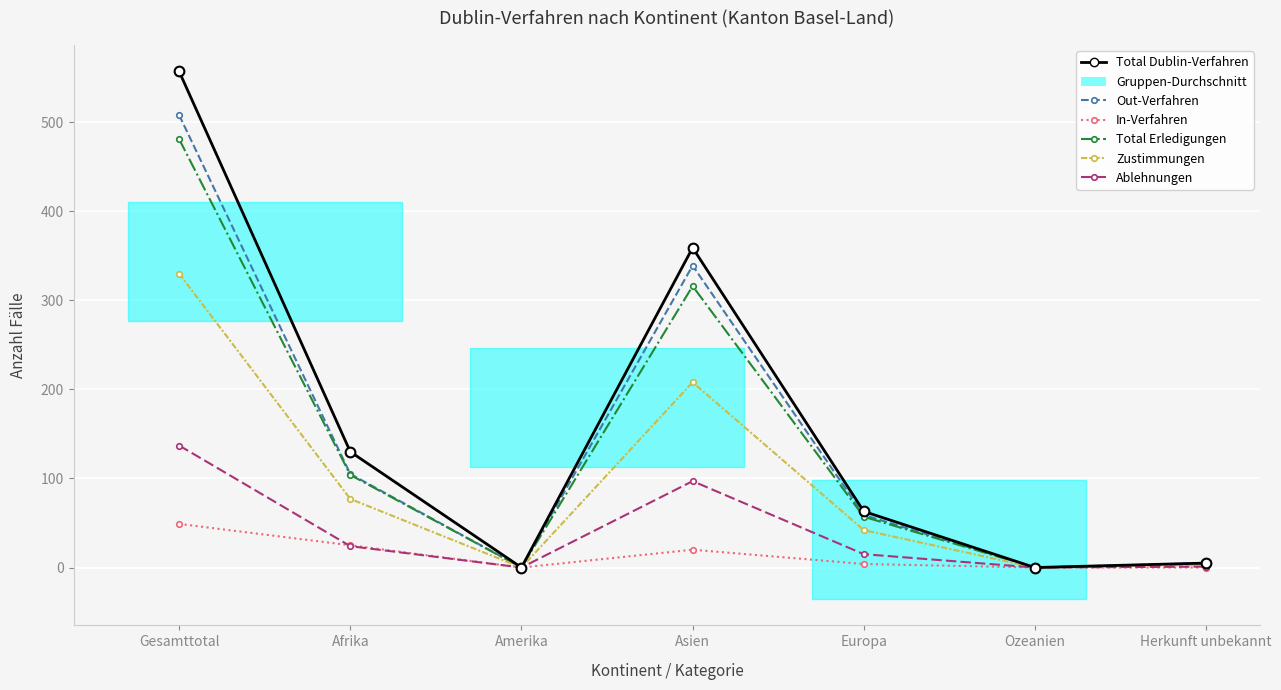

Reading left to right, list all the values displayed in this chart.

Total Dublin-Verfahren: Gesamttotal=557	Afrika=130	Amerika=0	Asien=359	Europa=63	Ozeanien=0	Herkunft unbekannt=5
Out-Verfahren: Gesamttotal=508	Afrika=105	Amerika=0	Asien=339	Europa=59	Ozeanien=0	Herkunft unbekannt=5
In-Verfahren: Gesamttotal=49	Afrika=25	Amerika=0	Asien=20	Europa=4	Ozeanien=0	Herkunft unbekannt=0
Total Erledigungen: Gesamttotal=481	Afrika=104	Amerika=0	Asien=316	Europa=57	Ozeanien=0	Herkunft unbekannt=4
Zustimmungen: Gesamttotal=330	Afrika=77	Amerika=0	Asien=208	Europa=42	Ozeanien=0	Herkunft unbekannt=3
Ablehnungen: Gesamttotal=137	Afrika=24	Amerika=0	Asien=97	Europa=15	Ozeanien=0	Herkunft unbekannt=1